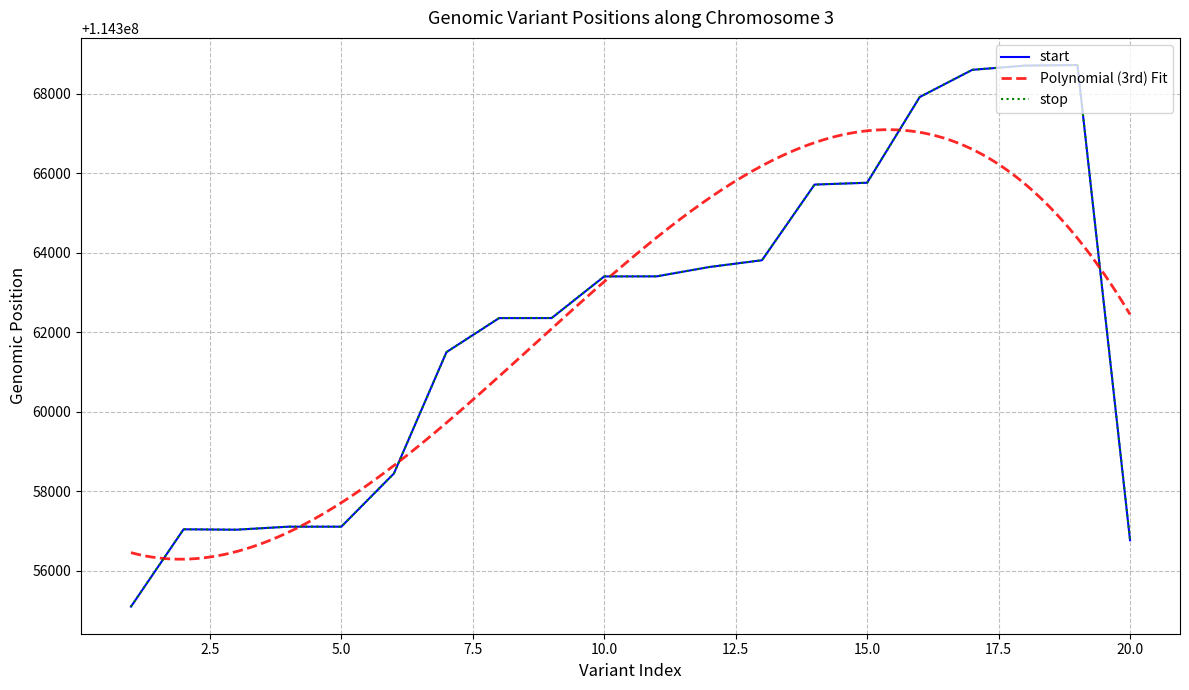

How many lines are shown in the chart?

2